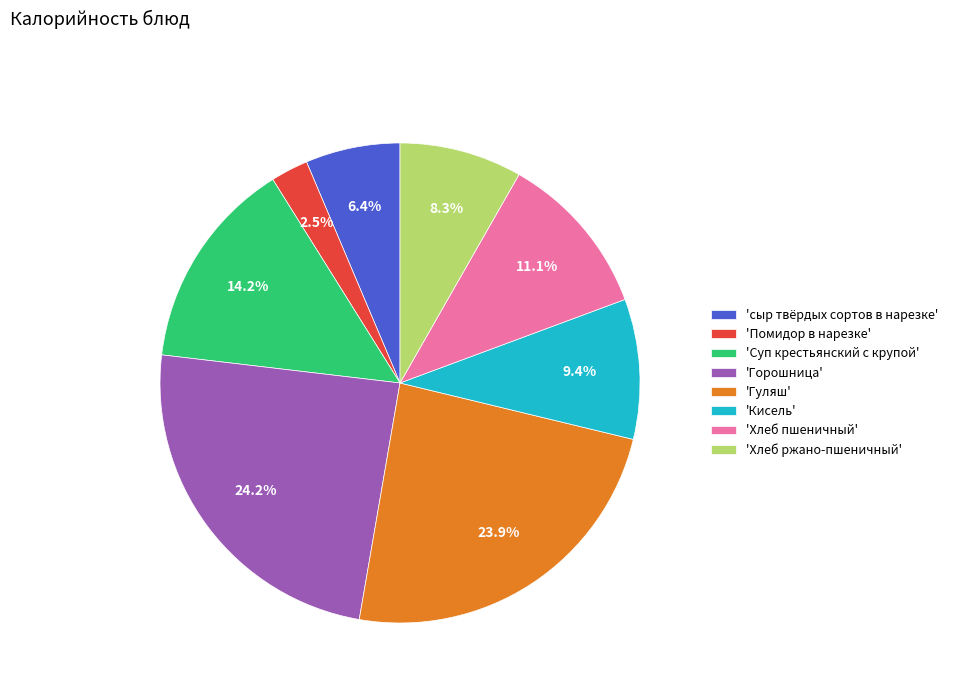

Which category has the smallest portion of the pie?

'Помидор в нарезке'